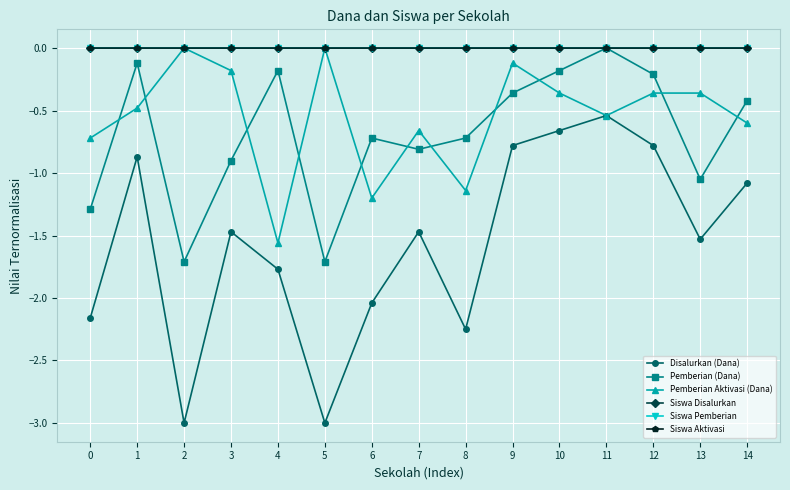

How many series are shown in this chart?

6